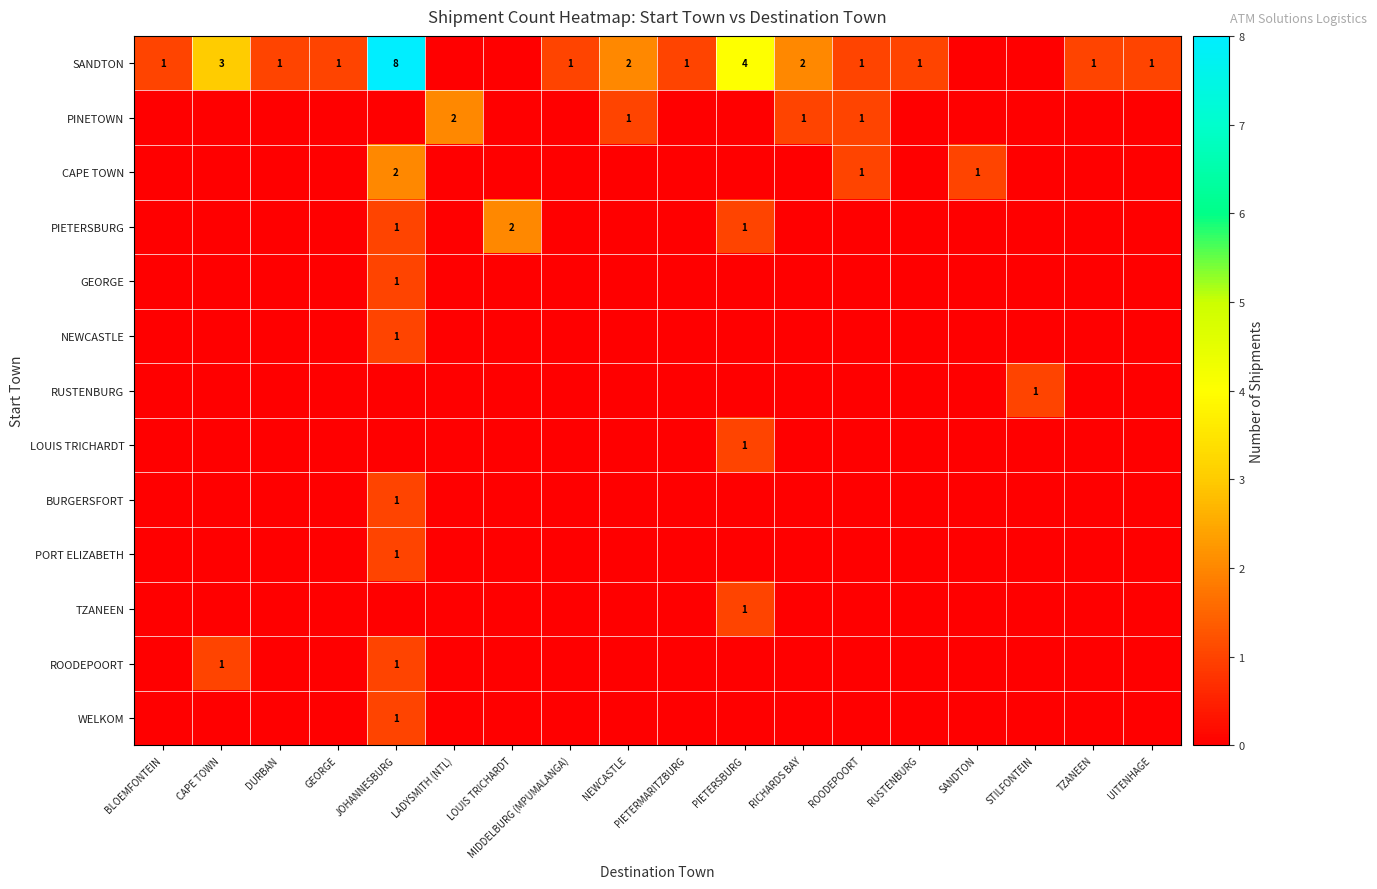

Read the row_0 value at DURBAN.

1